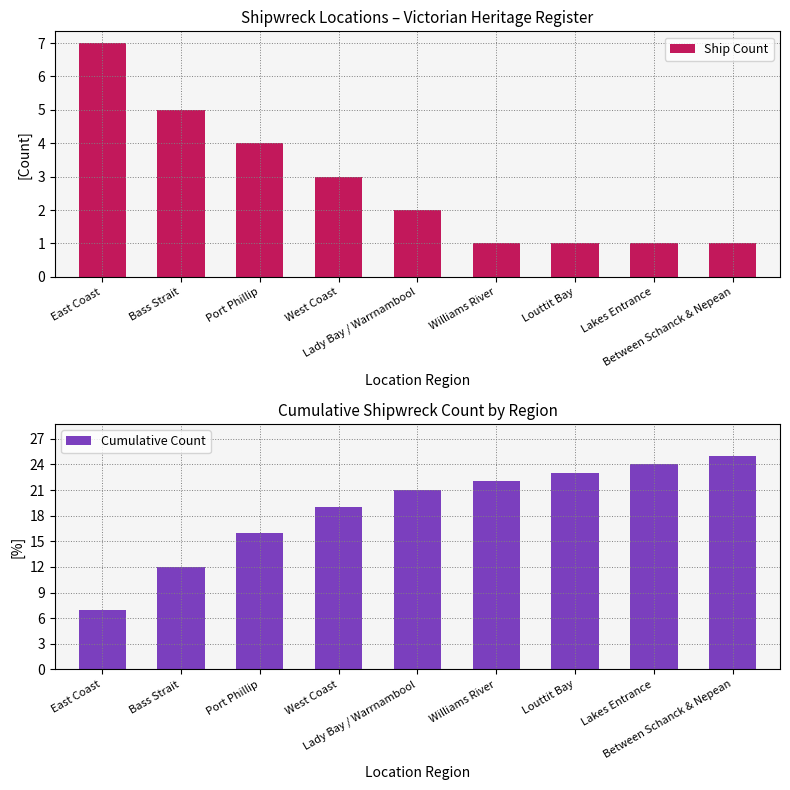

The Cumulative Count series shows 3 at East Coast. True or false?

False